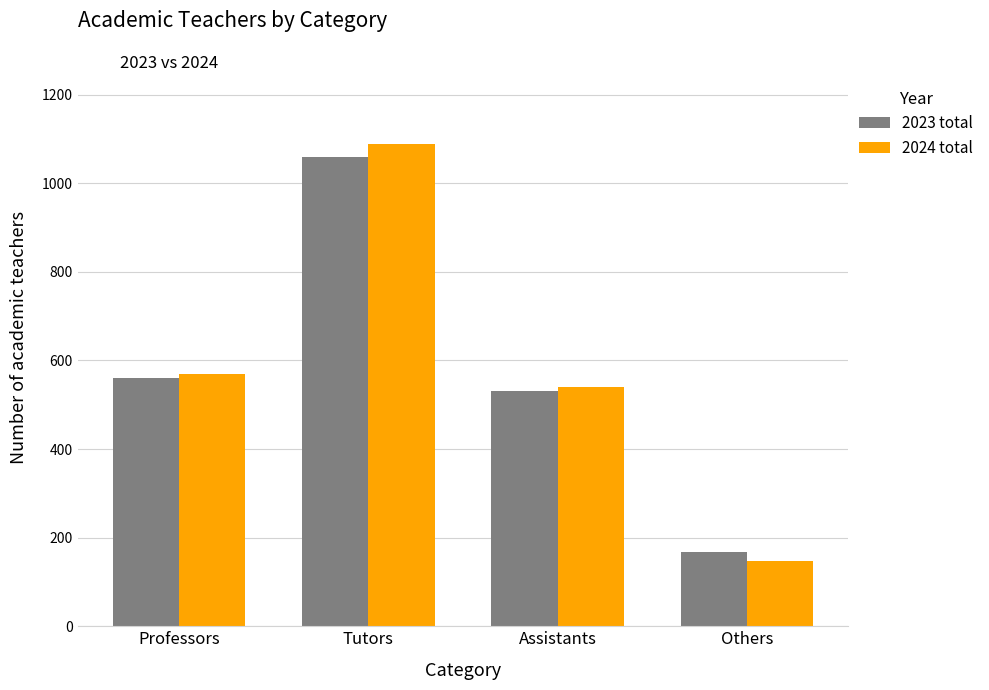

At which category does the chart reach its minimum across all series?

Others